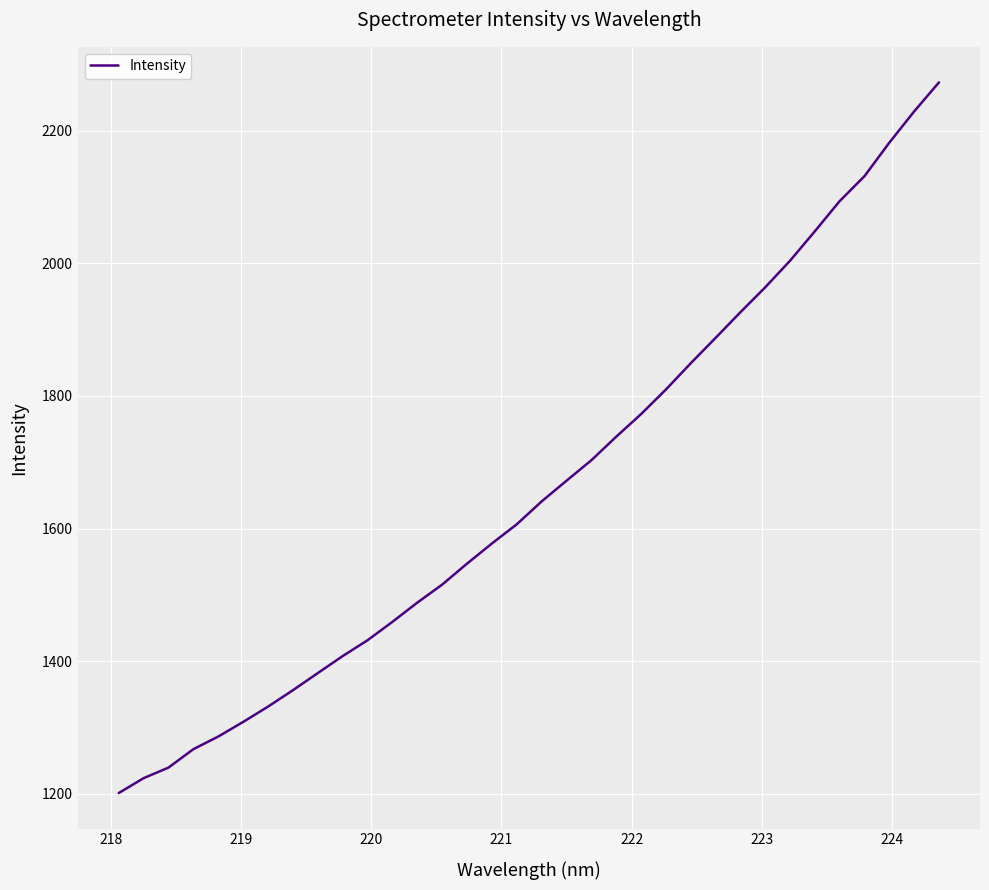

What is the maximum value shown in the chart?

2273.0